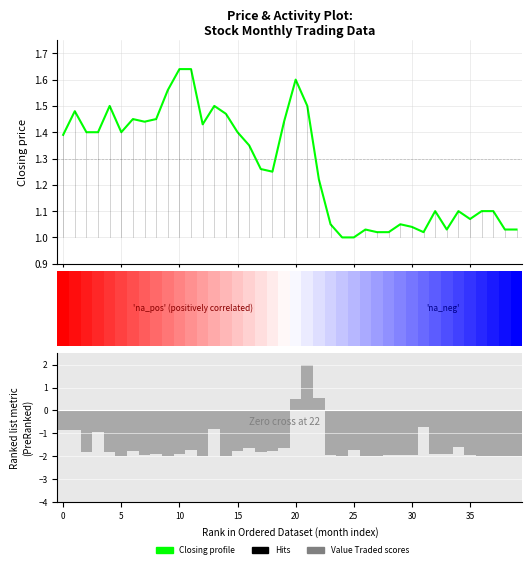

How many values in the Value Traded (normalised) series are below -1?

32